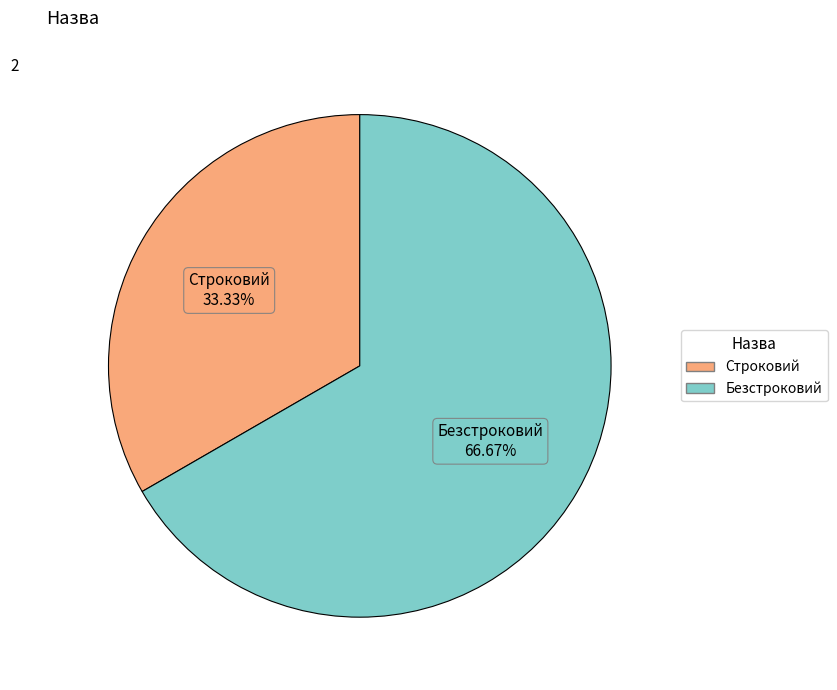

To the nearest percent, what is the combined percentage of Строковий and Безстроковий?

100%